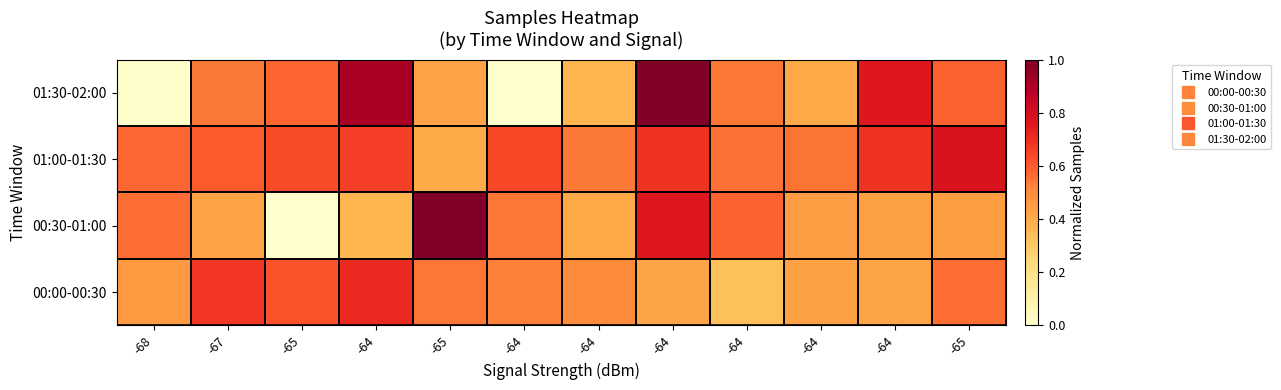

What is the spread (max minus min) of values at -64?

0.6